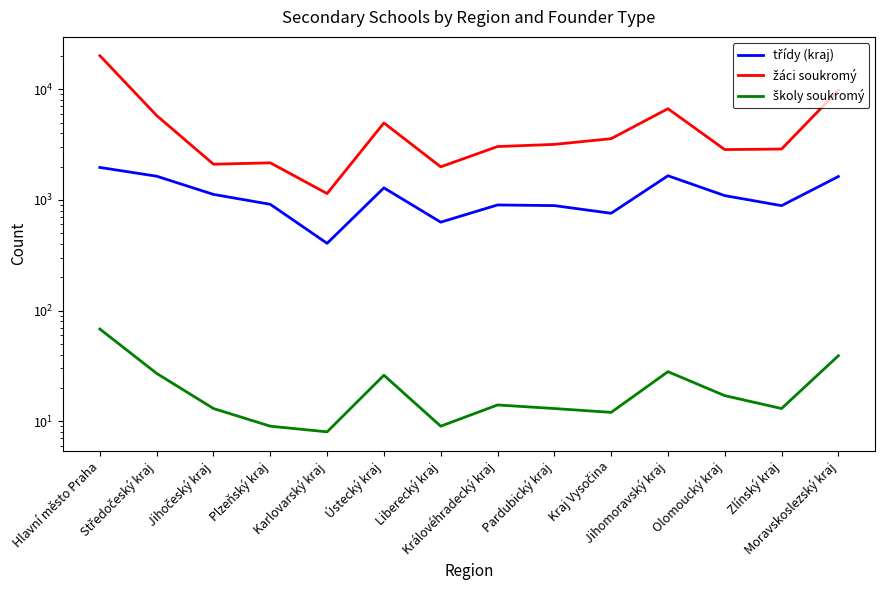

True or false: žáci soukromý has more than 0 points higher than both neighbors.

True